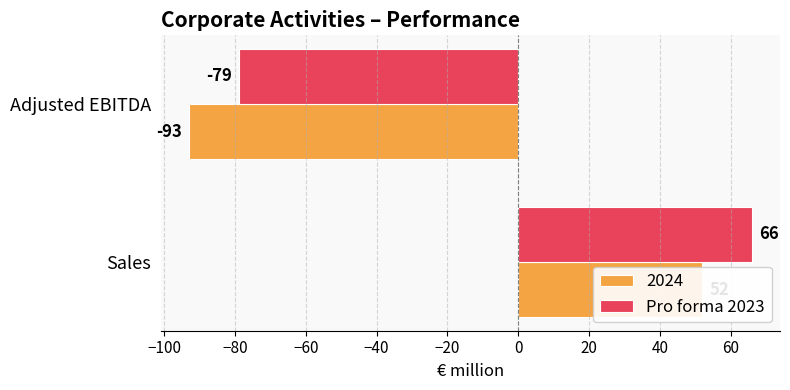

What is the maximum value shown in the chart?

66